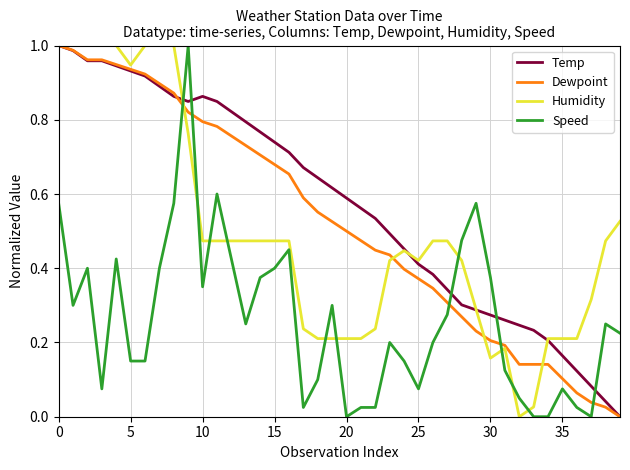

Which series has the largest total across all categories?

Temp